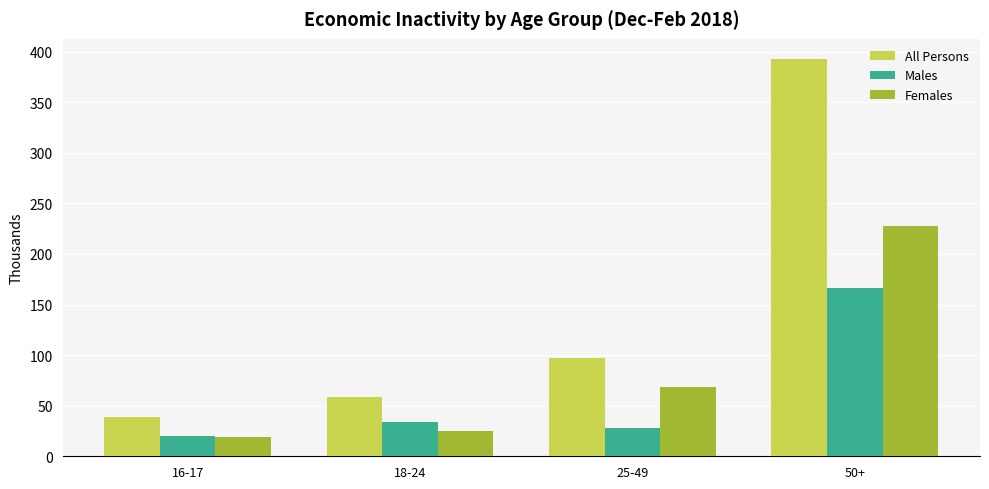

True or false: Females has a value of 33 at 16-17.

False